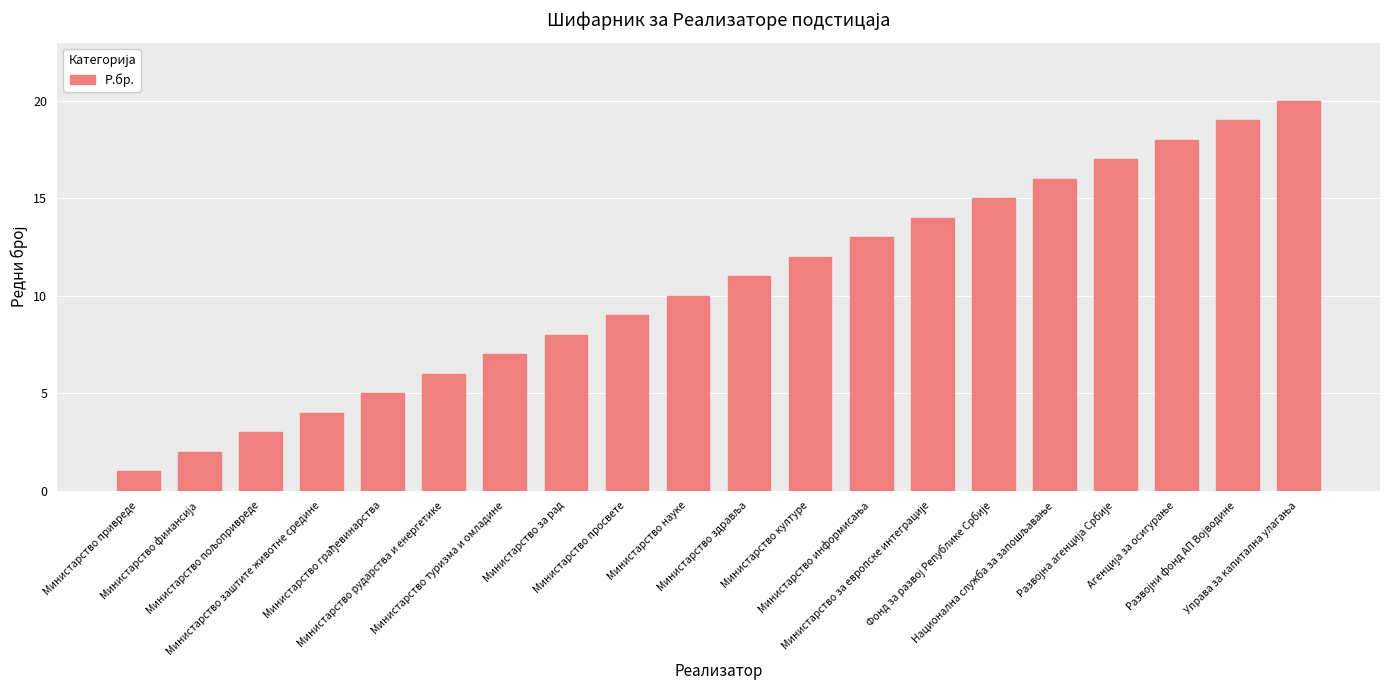

What is the sum of all values?

210